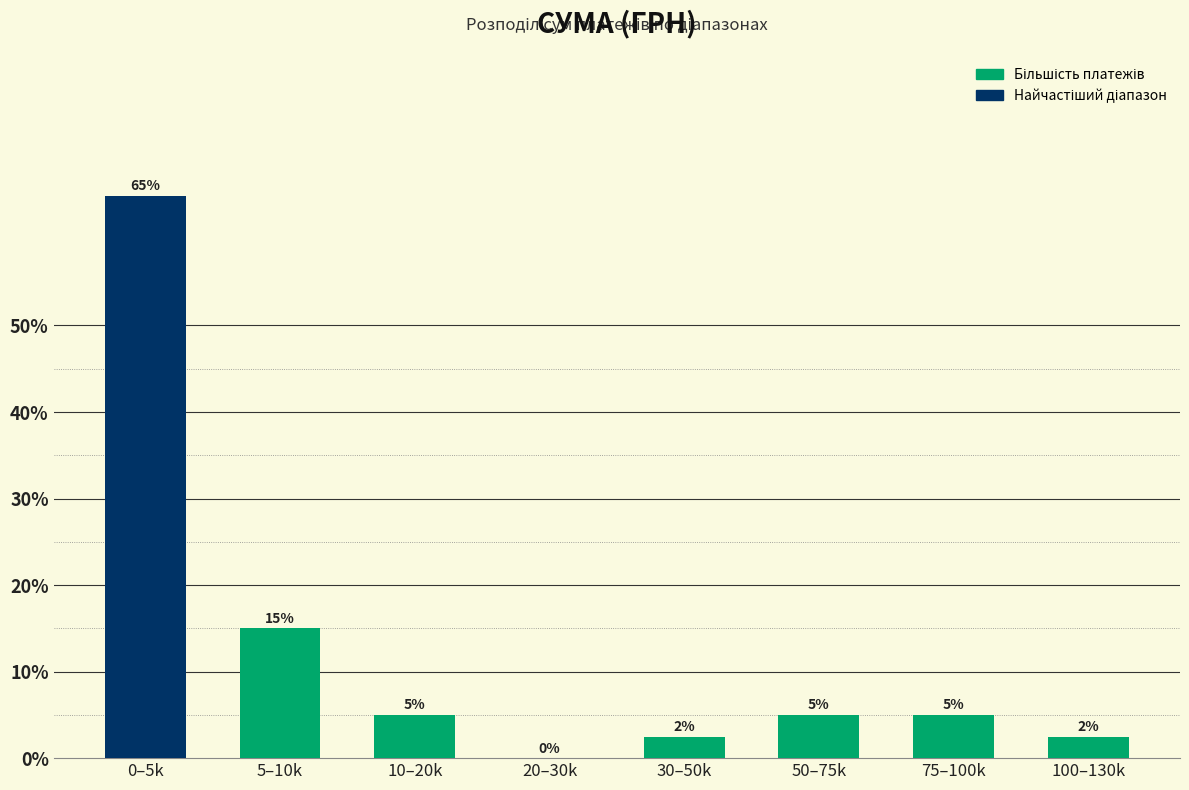

Where is the data nearest to the value 32?

5–10k